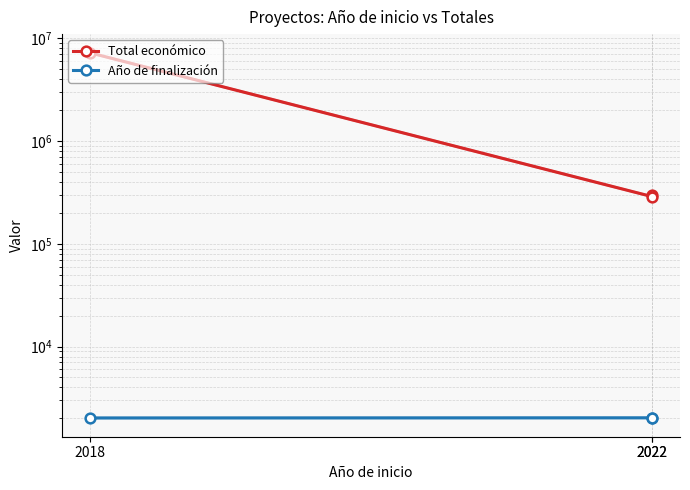

Reading right to left, list all the values displayed in this chart.

Total económico: 2018=7222818	2022=288409	2022=299913
Año de finalización: 2018=2018	2022=2024	2022=2024